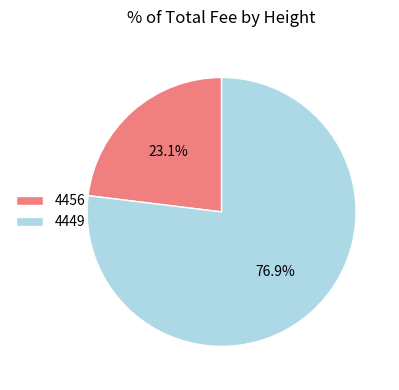

Between 4449 and 4456, which is larger?

4449